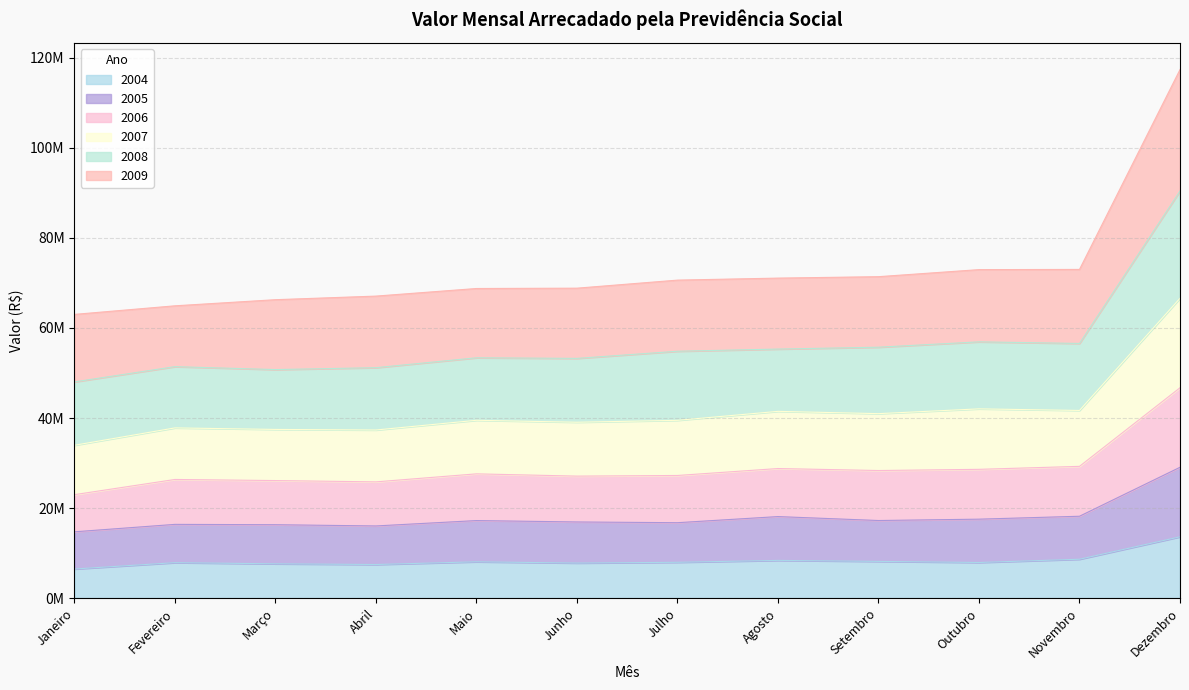

True or false: 2005 has a value of 16032303 at Abril.

True